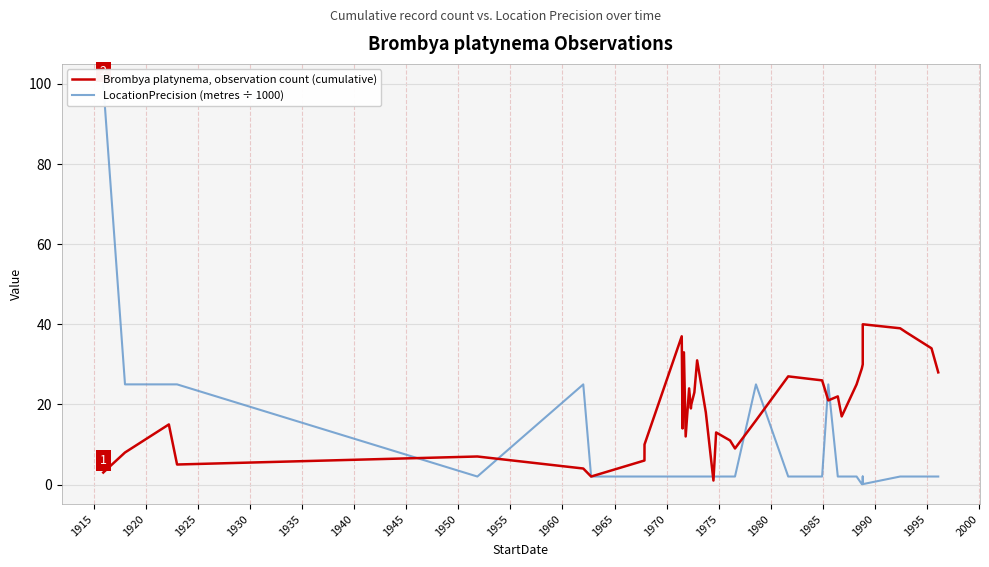

What is the value of the Brombya platynema, observation count (cumulative) point at the 19th from the left?

18.0